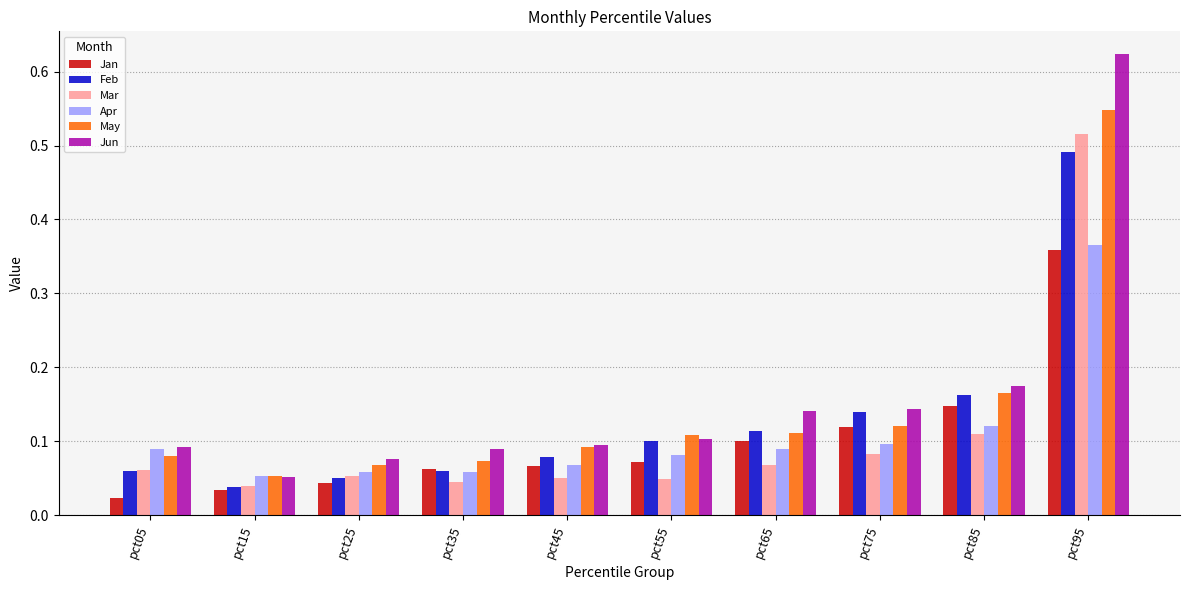

At which label does May reach its minimum?

pct15